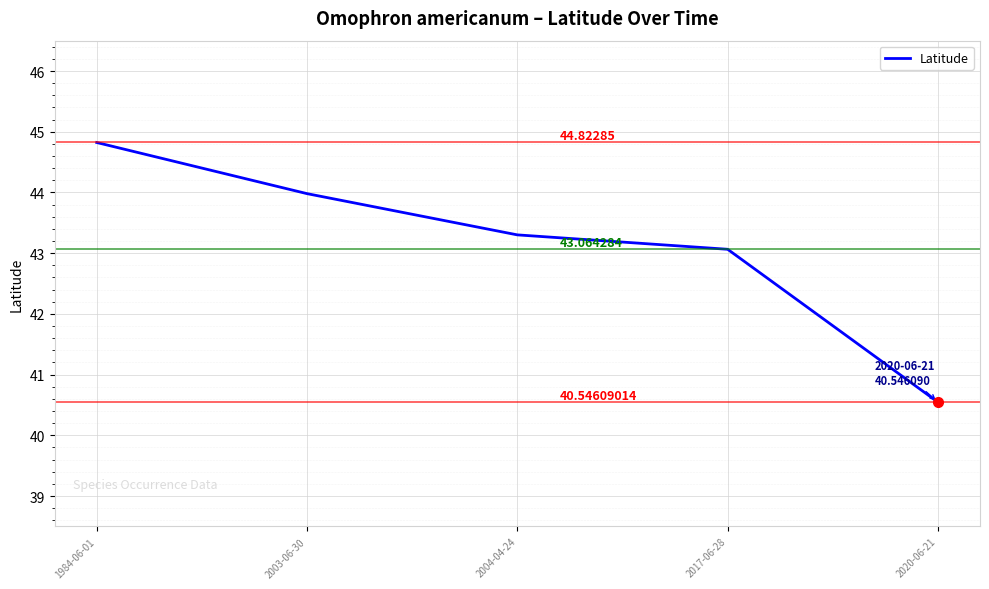

What is the change in value from 2004-04-24 to 2020-06-21?

-2.8